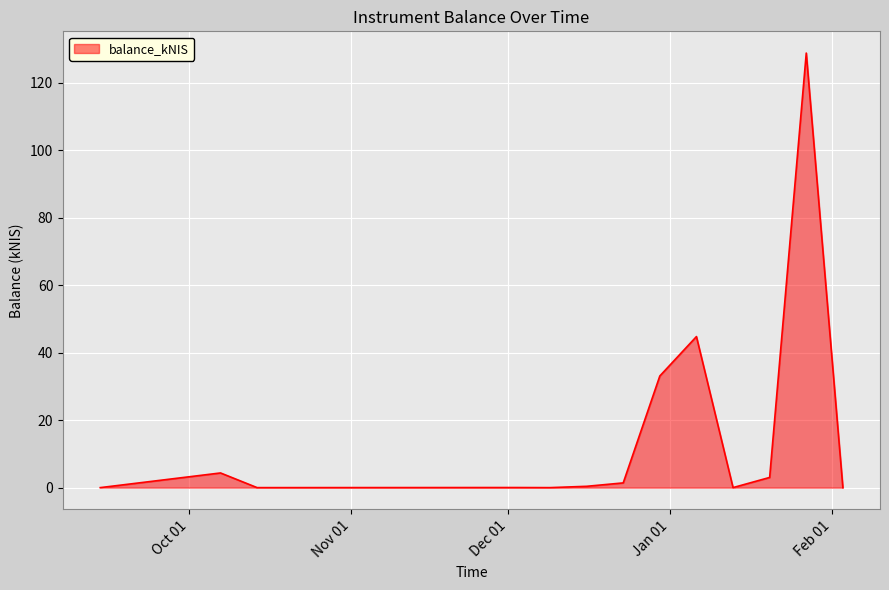

What is the maximum value shown in the chart?

128.8